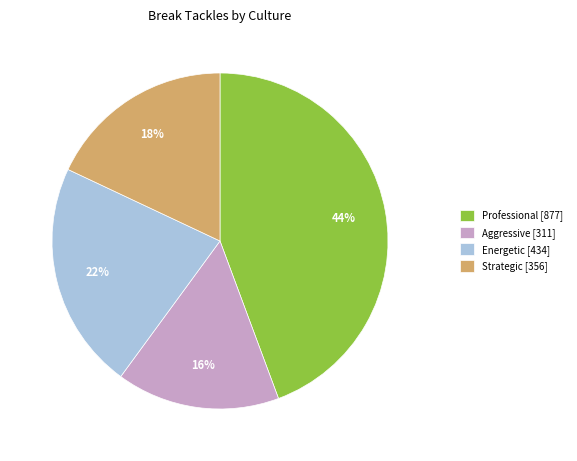

Do Aggressive [311] and Strategic [356] together represent more than half of the pie?

No